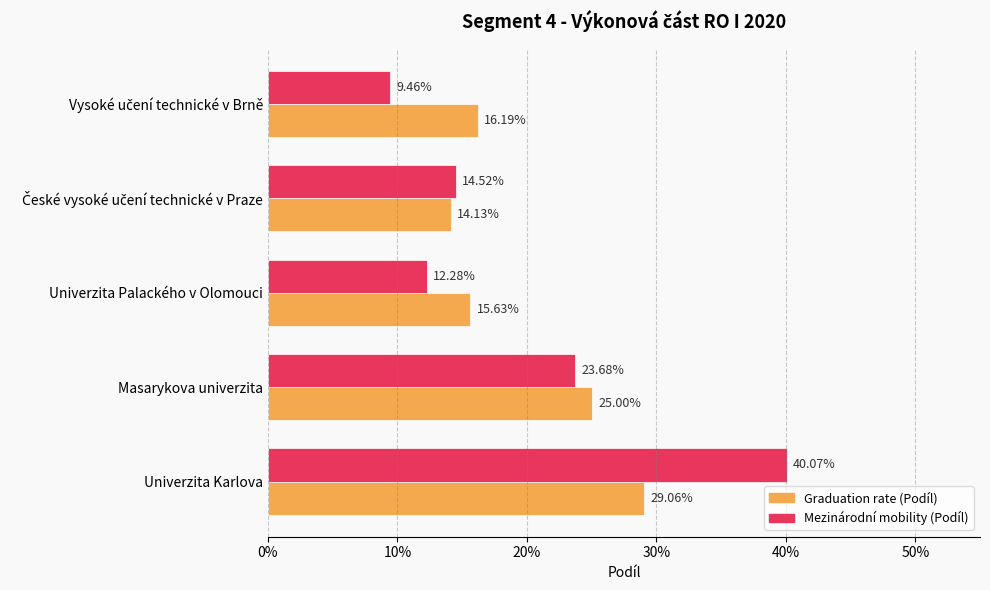

What are all the series names shown in the legend?

Graduation rate (Podíl), Mezinárodní mobility (Podíl)